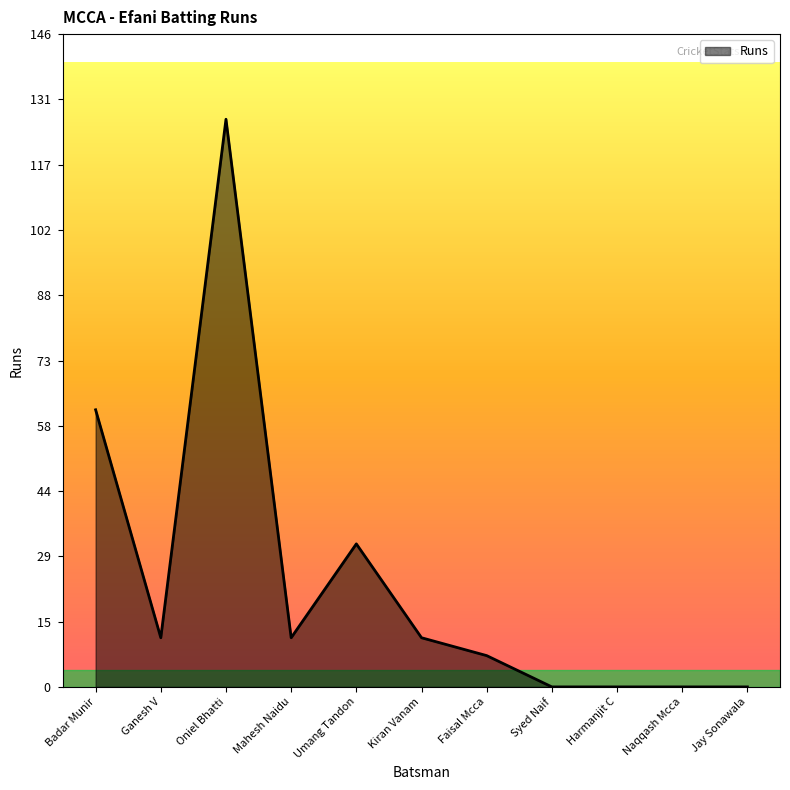

True or false: the data shows -79 at Naqqash Mcca.

False